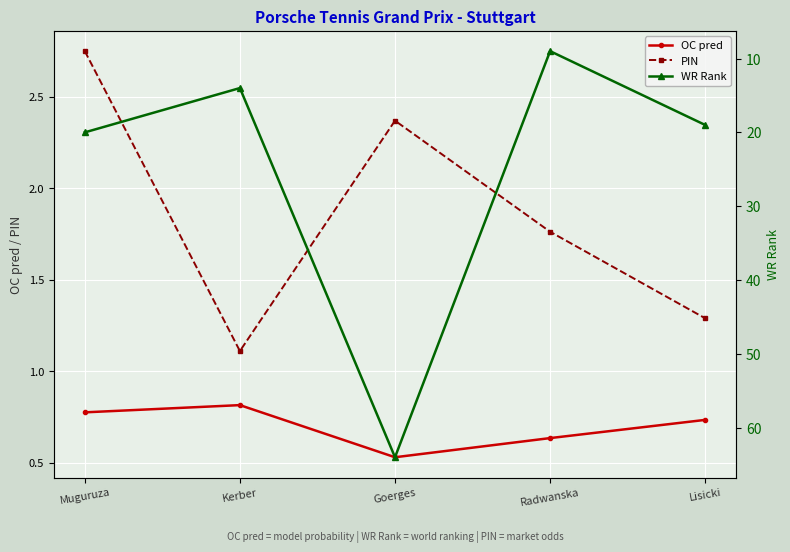

Where is the first local maximum for OC pred?

Kerber